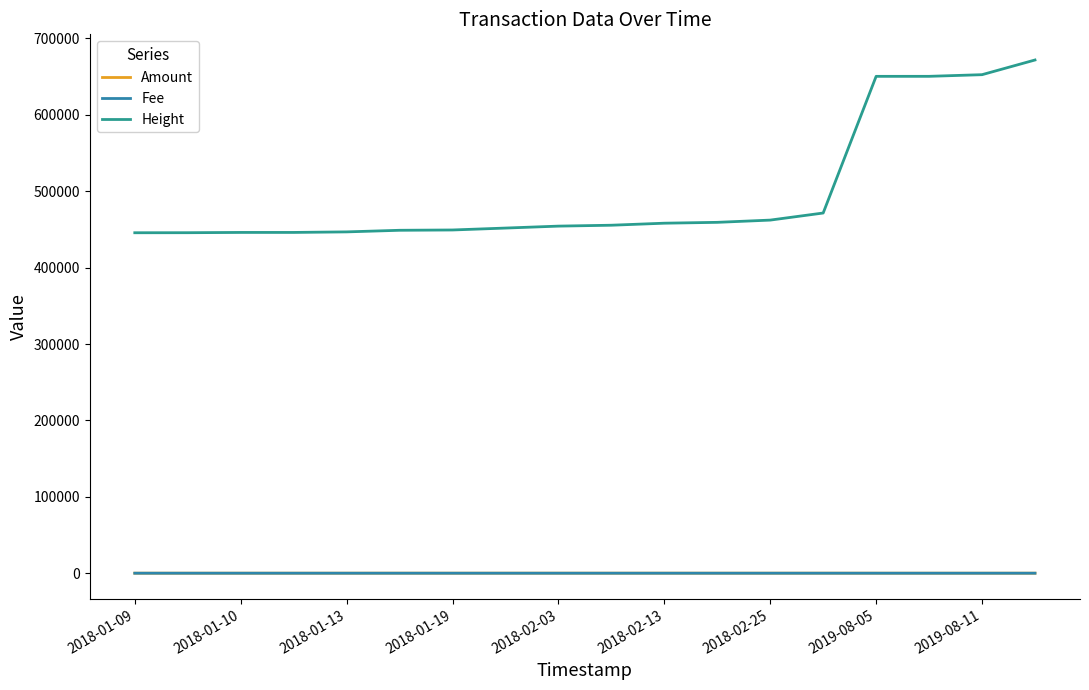

Is this an area chart (filled region under the line)?

No